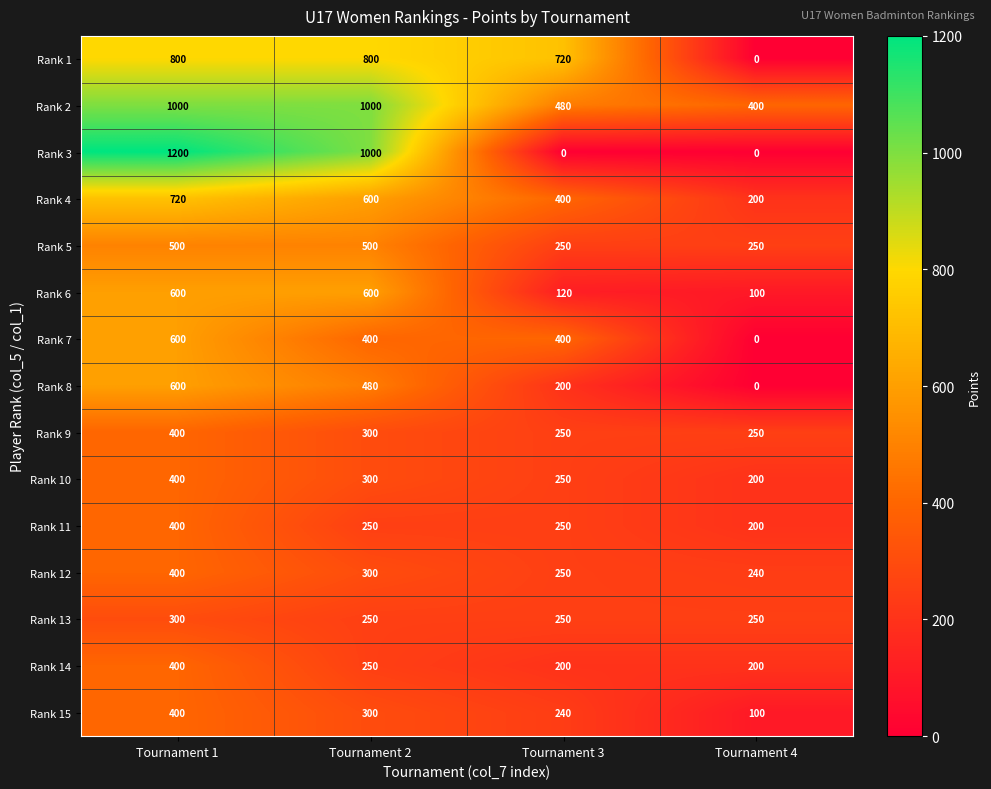

Between Tournament 2 and Tournament 3, which series saw the biggest shift?

Rank 3